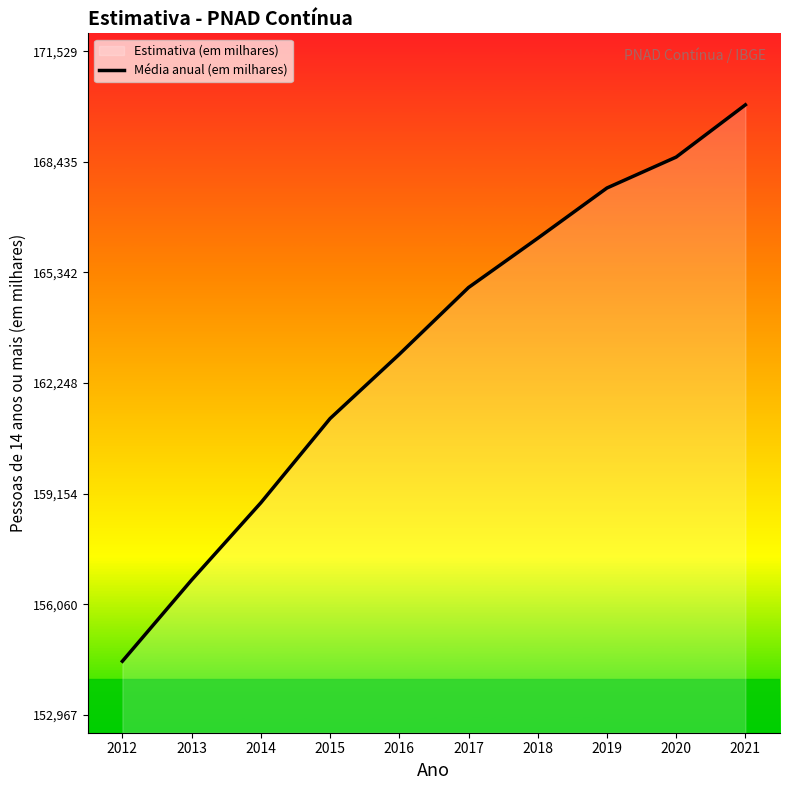

Approximately how many times larger is the value at 2018 compared to 2019?

1.0